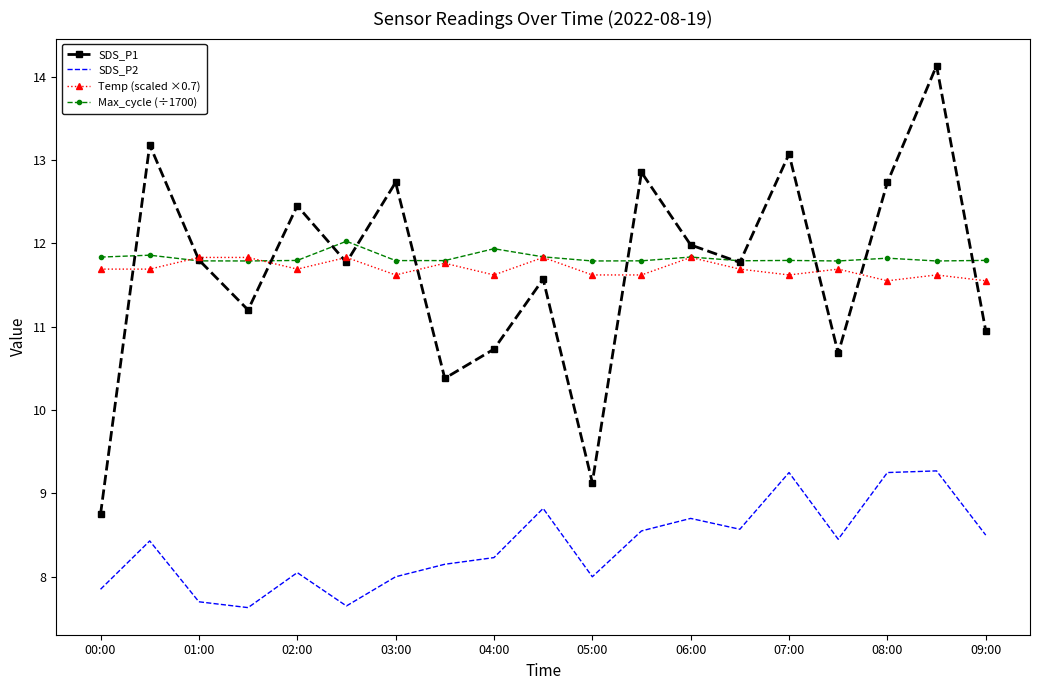

What is the greatest value displayed?

14.1